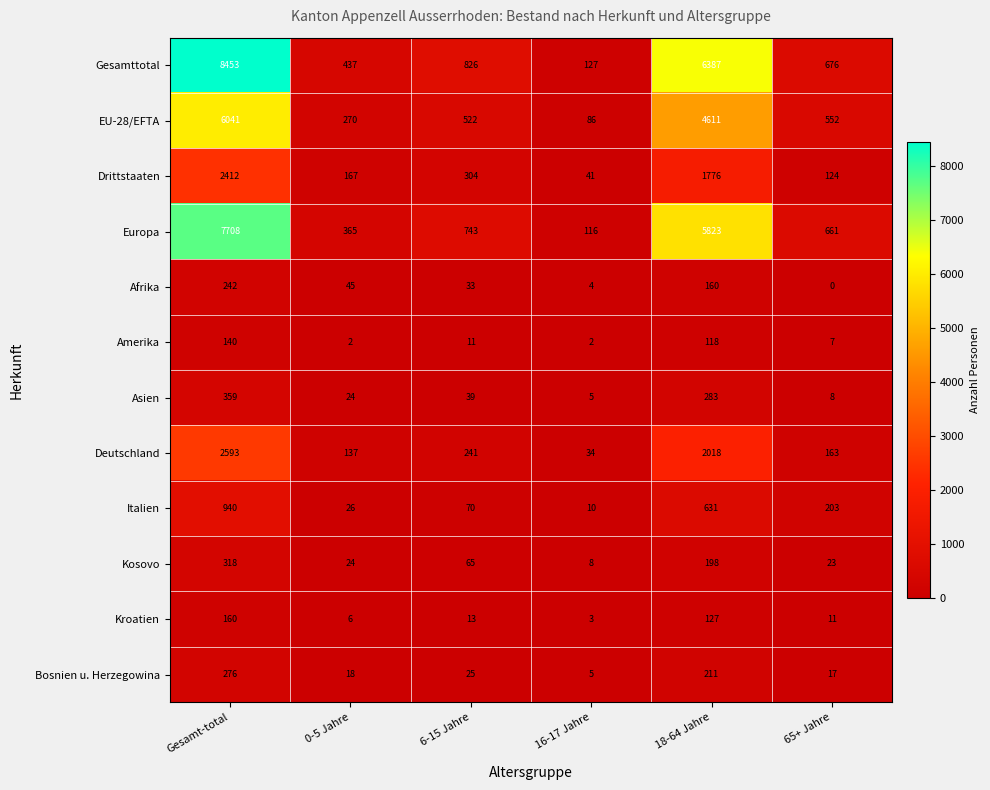

The Europa series shows 116 at 16-17 Jahre. True or false?

True